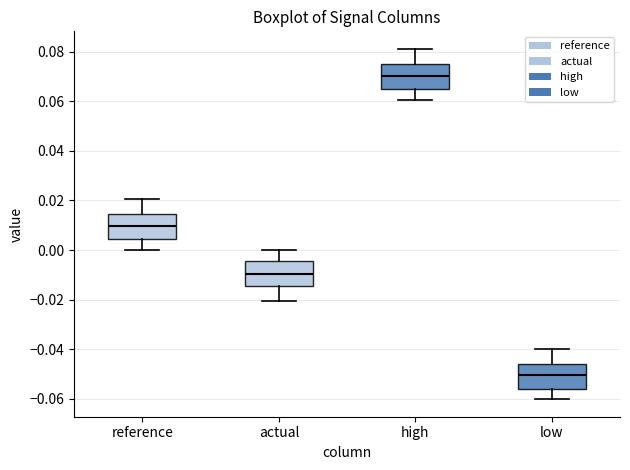

Where is the upper edge of the box for actual on the y-axis? The values are not printed on the chart, so give them approximately, as read against the axis.

-0.004